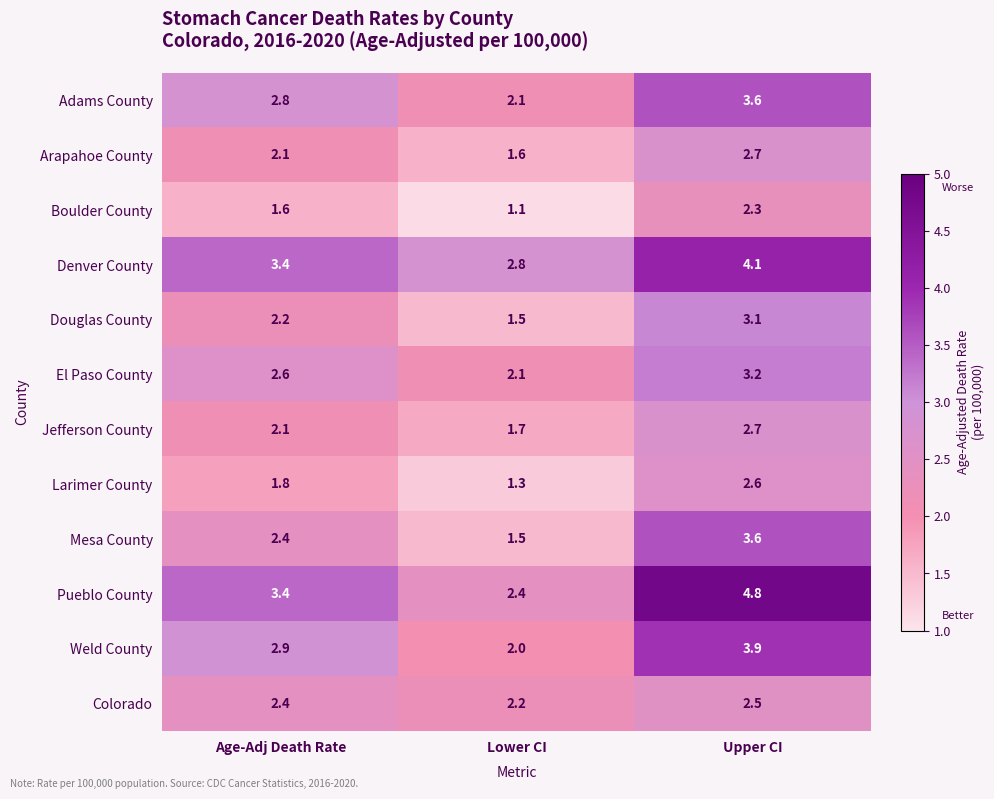

The Boulder County series shows 0.5 at Lower CI. True or false?

False